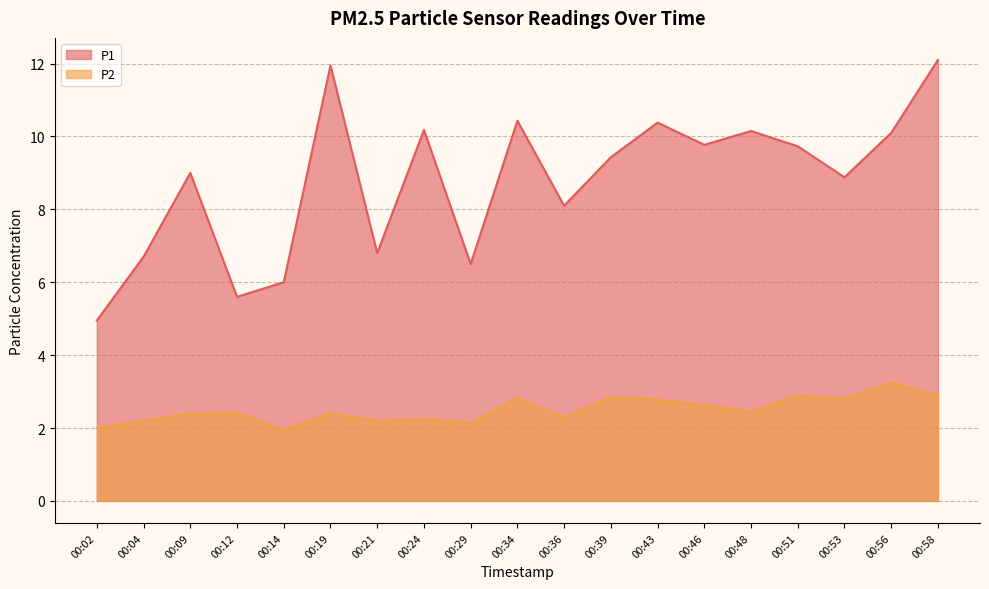

What is the sum of all P2 values?

47.6